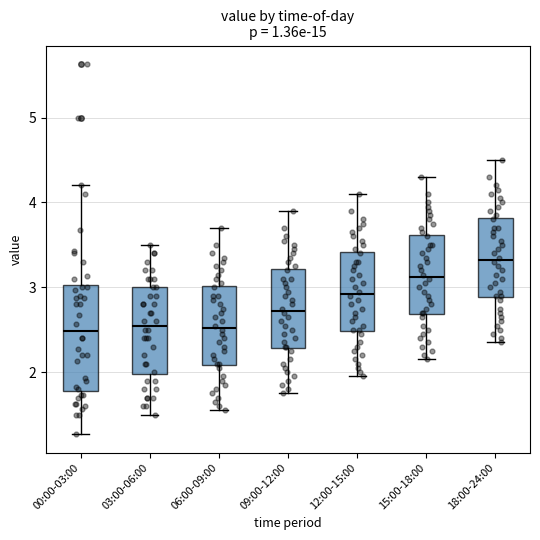

Comparing the boxes themselves (not the whiskers), which one is the tallest?

00:00-03:00